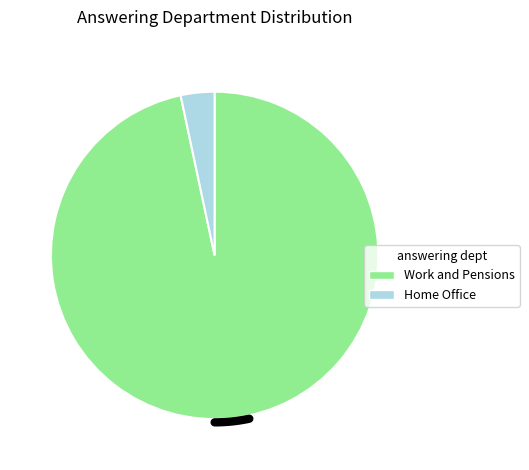

Does Work and Pensions account for over 50% of the chart?

Yes